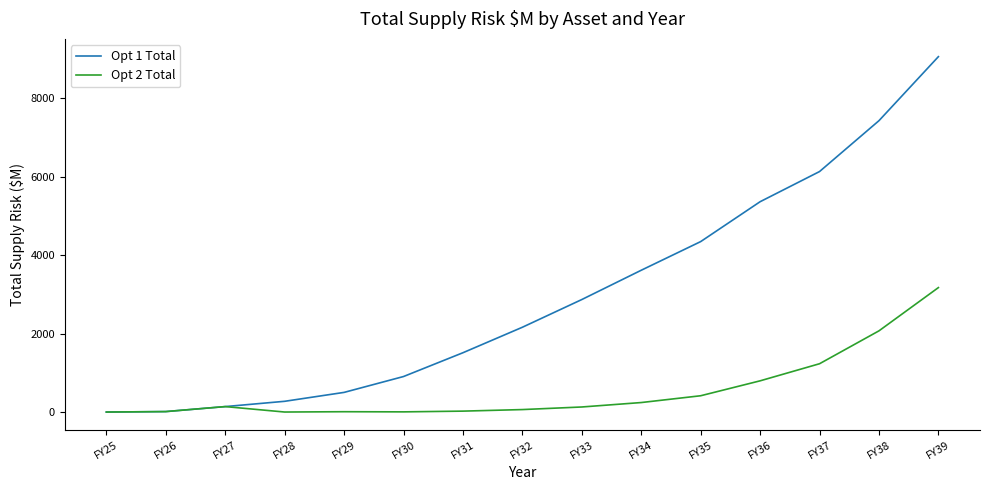

Which category has the highest value in the Opt 2 Total series?

FY39